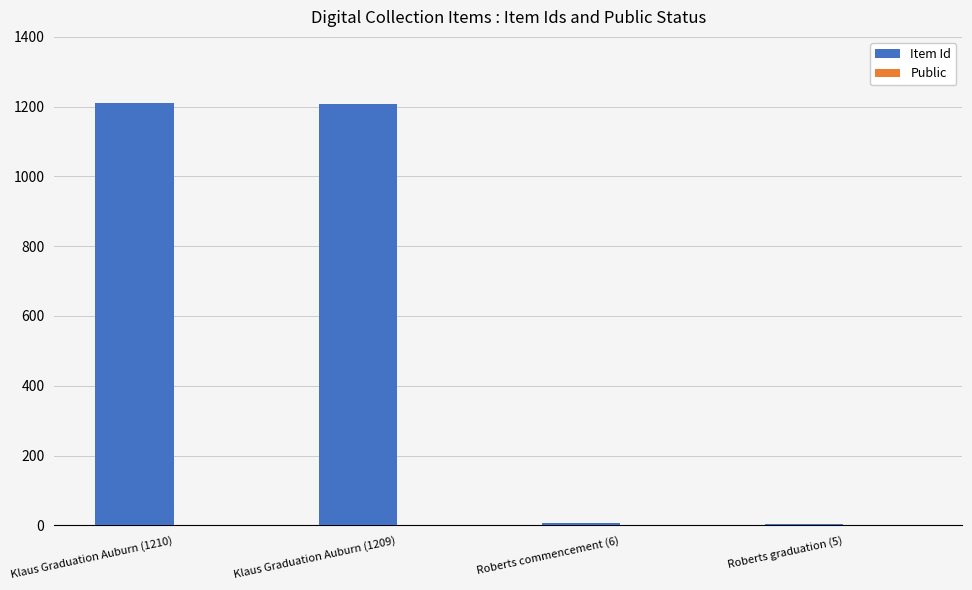

Which series changed the most between Klaus Graduation Auburn (1209) and Roberts graduation (5)?

Item Id